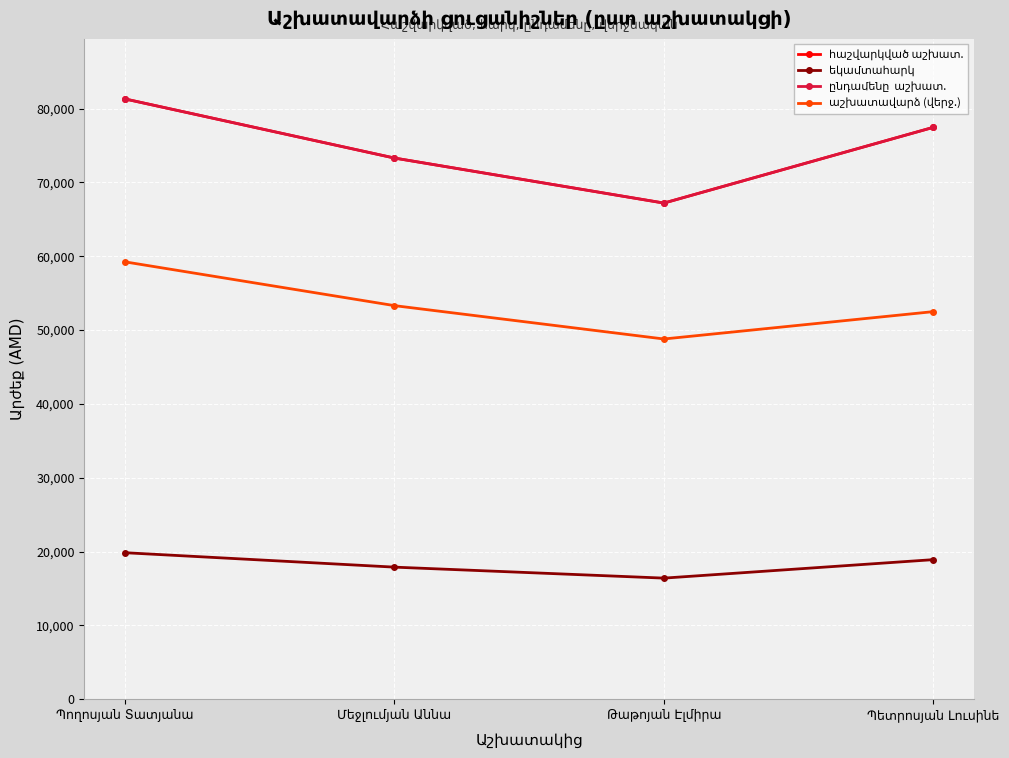

Does the chart have visible grid lines?

Yes